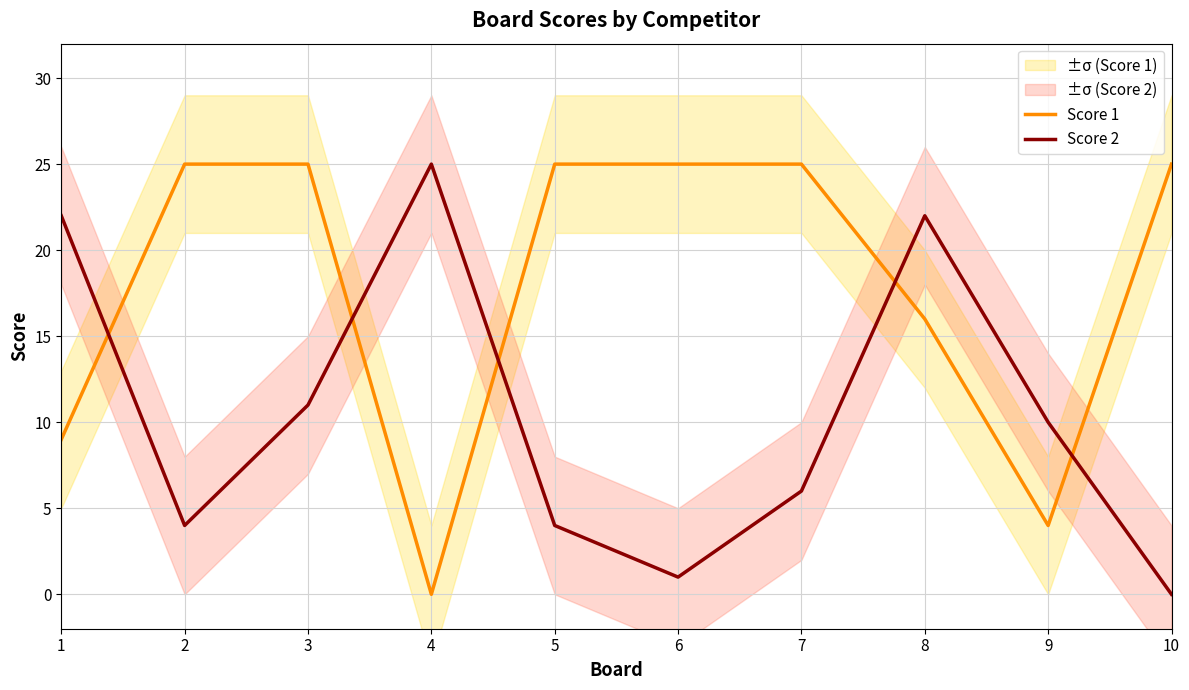

What is the difference between the highest and lowest values at 5?

21